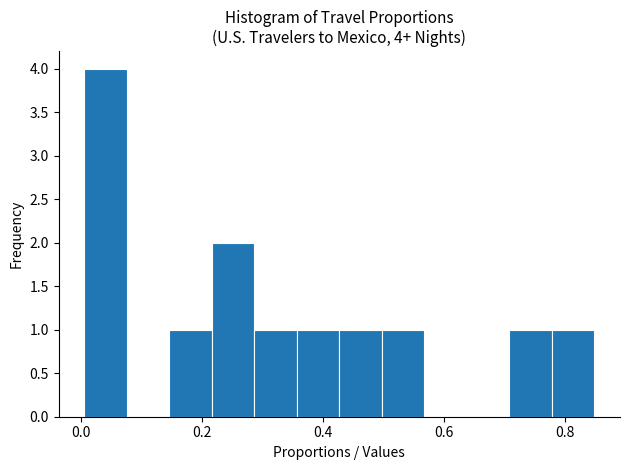

Around what value on the x-axis is the tallest bar? Give the approximate position of its centre, as read against the axis.

0.04